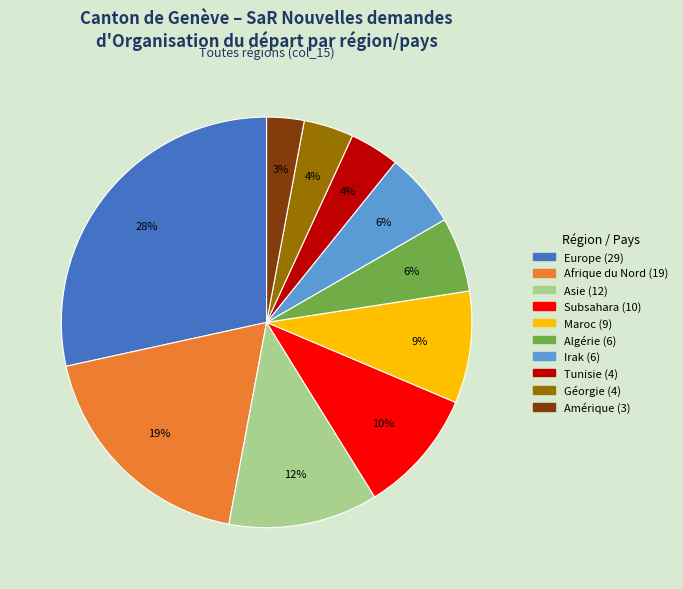

To the nearest percent, what is the average slice percentage?

10%